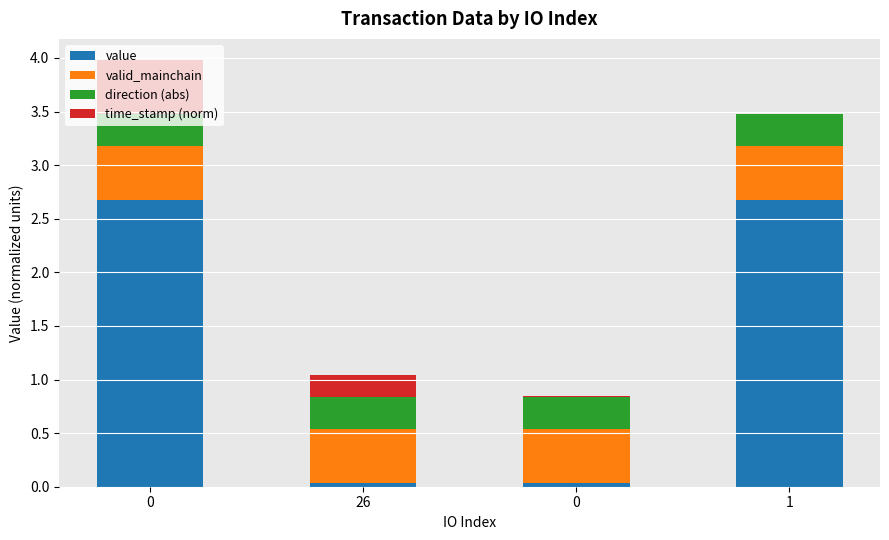

What are all the series names shown in the legend?

value, valid_mainchain, direction (abs), time_stamp (norm)